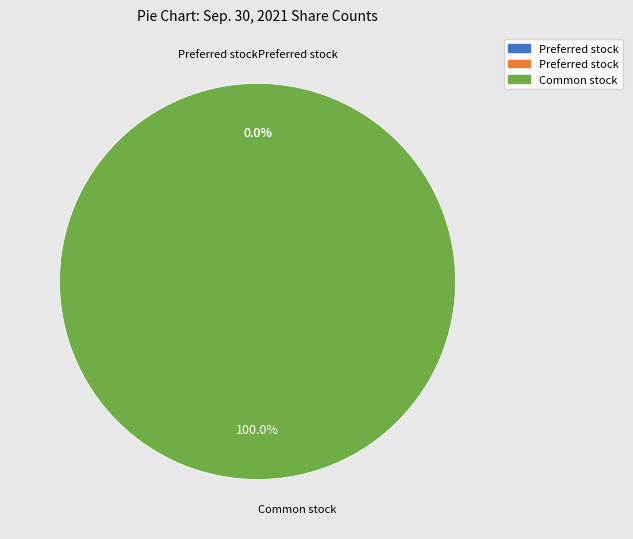

To the nearest percent, what percentage of the pie is Common stock, shares outstanding?

100%